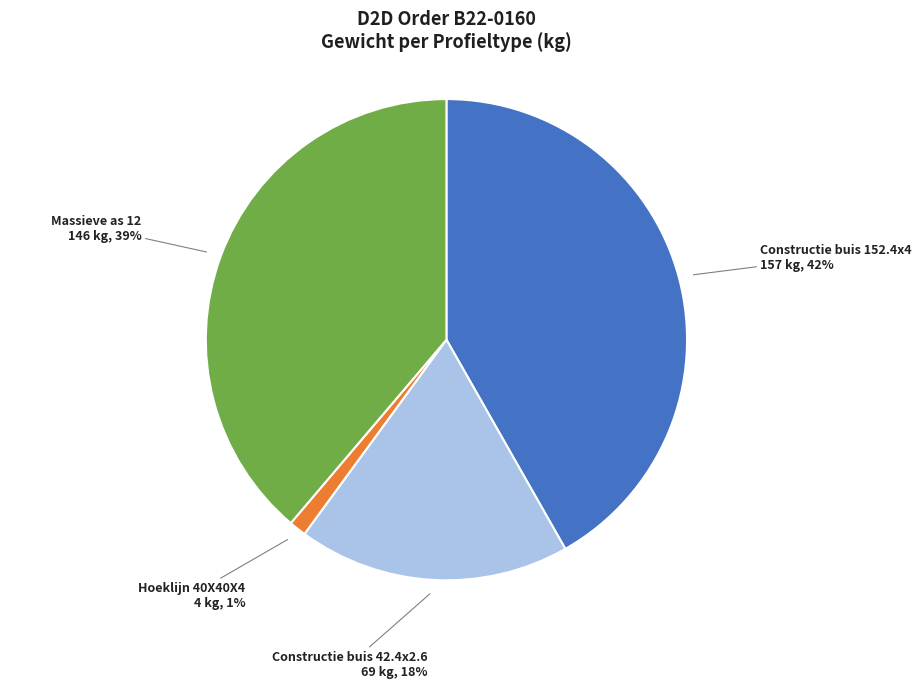

To the nearest percent, what is the average slice percentage?

25%